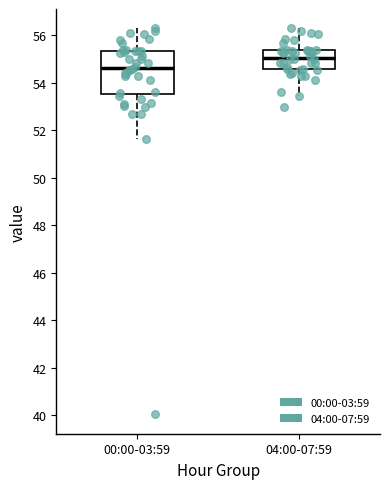

Which box's median line is the lowest?

00:00-03:59